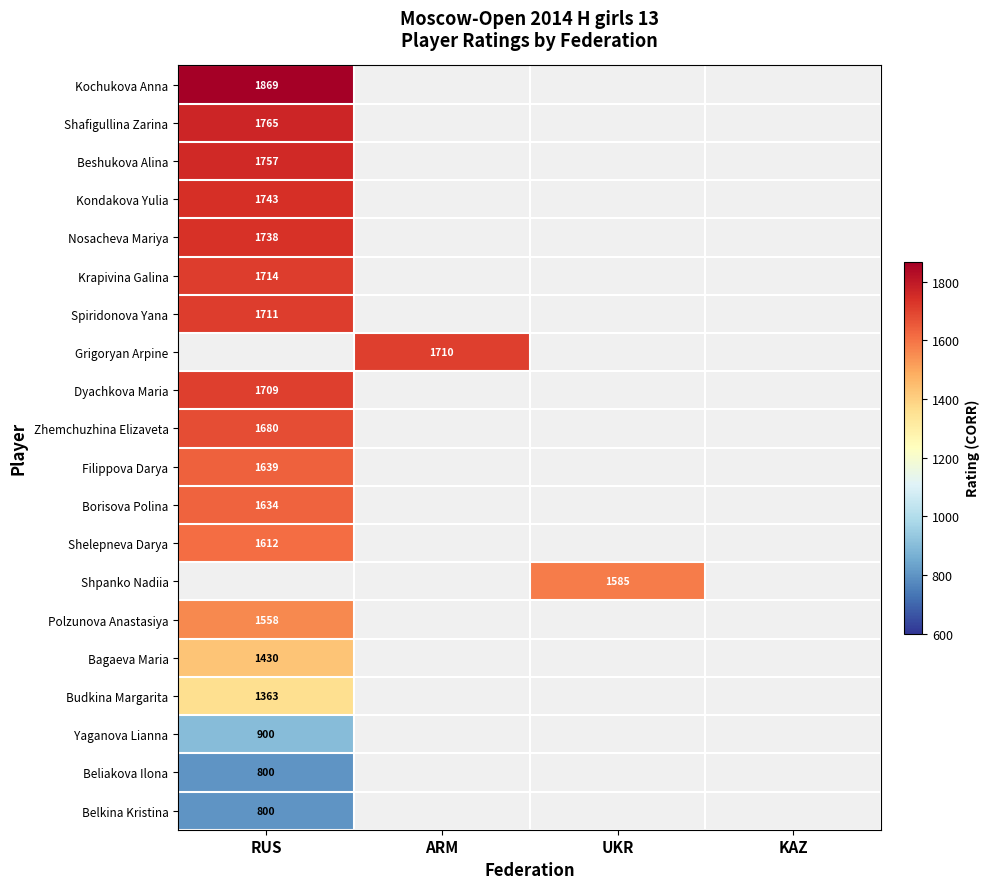

The Filippova Darya series shows 1639 at RUS. True or false?

True